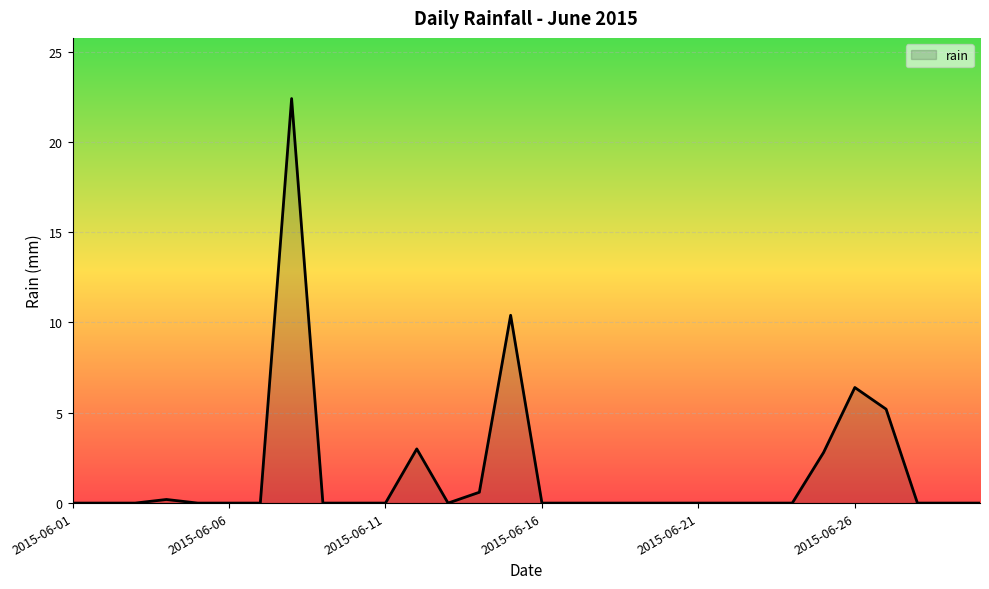

What is the difference between the maximum and minimum values?

22.4